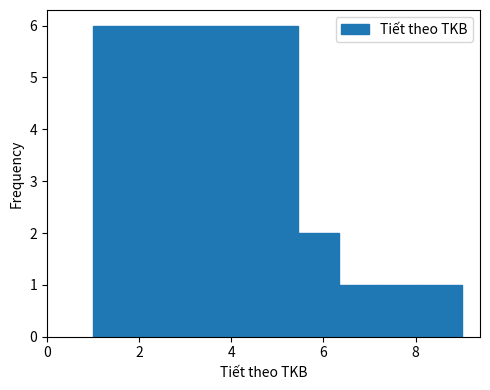

How tall is the bar that spans 1.8 to 2.8 on the x-axis? Neither the bar edges nor the heights are printed on the chart, so give them approximately, as read against the axes.

6